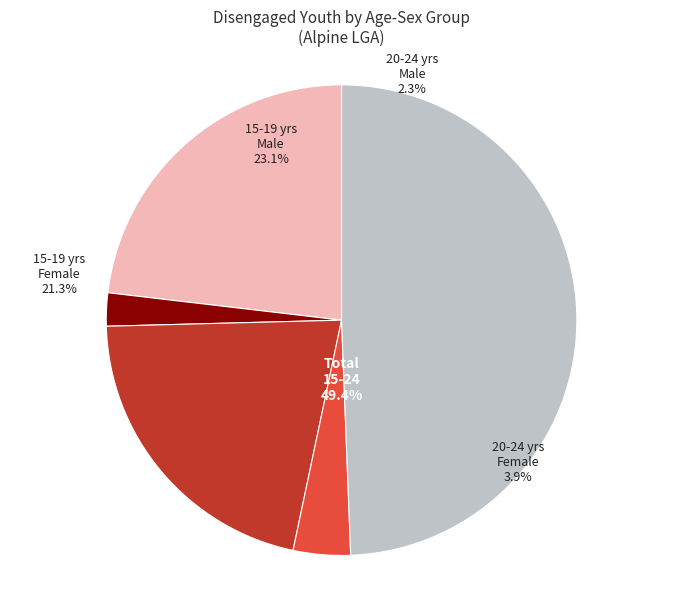

Which slice is the largest?

Total 15-24